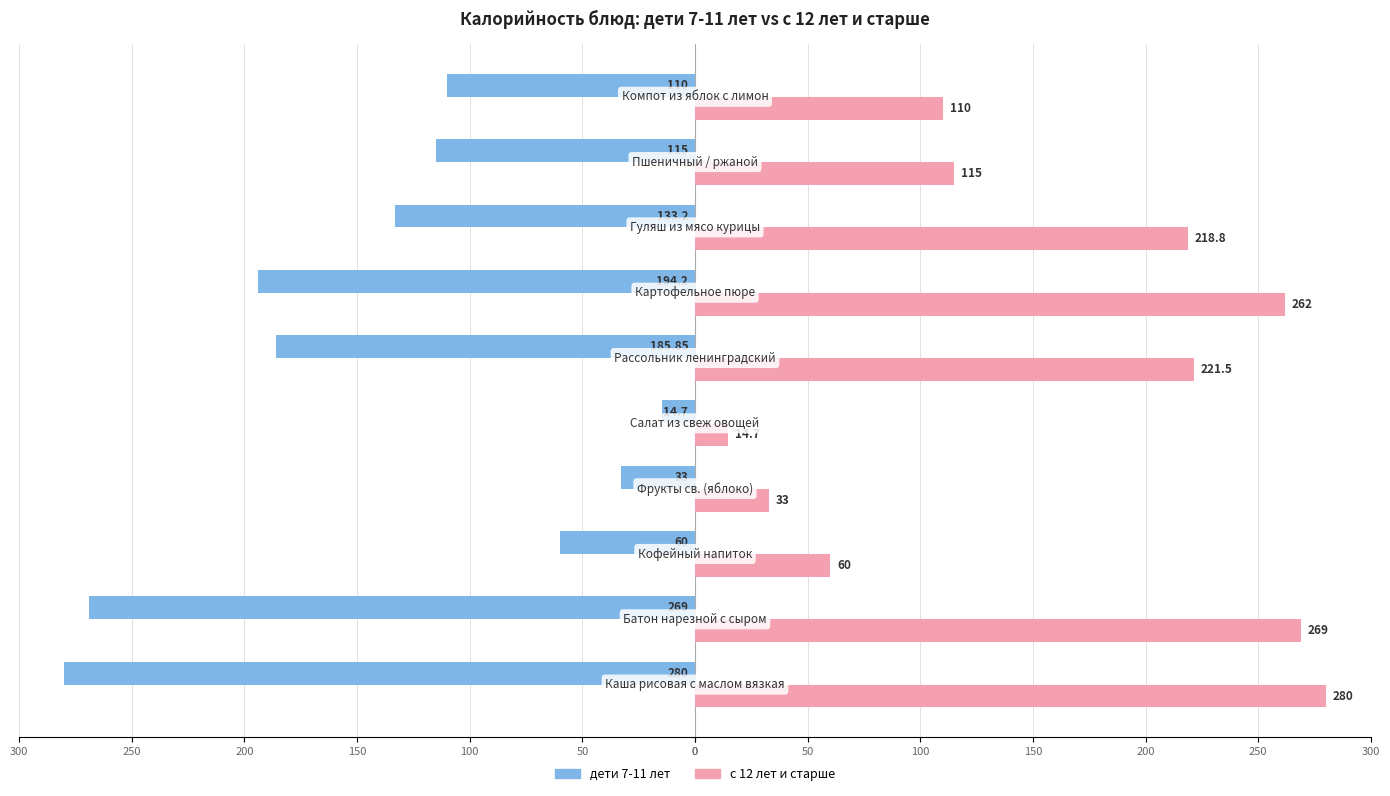

Which series has the largest range (max minus min)?

дети 7-11 лет